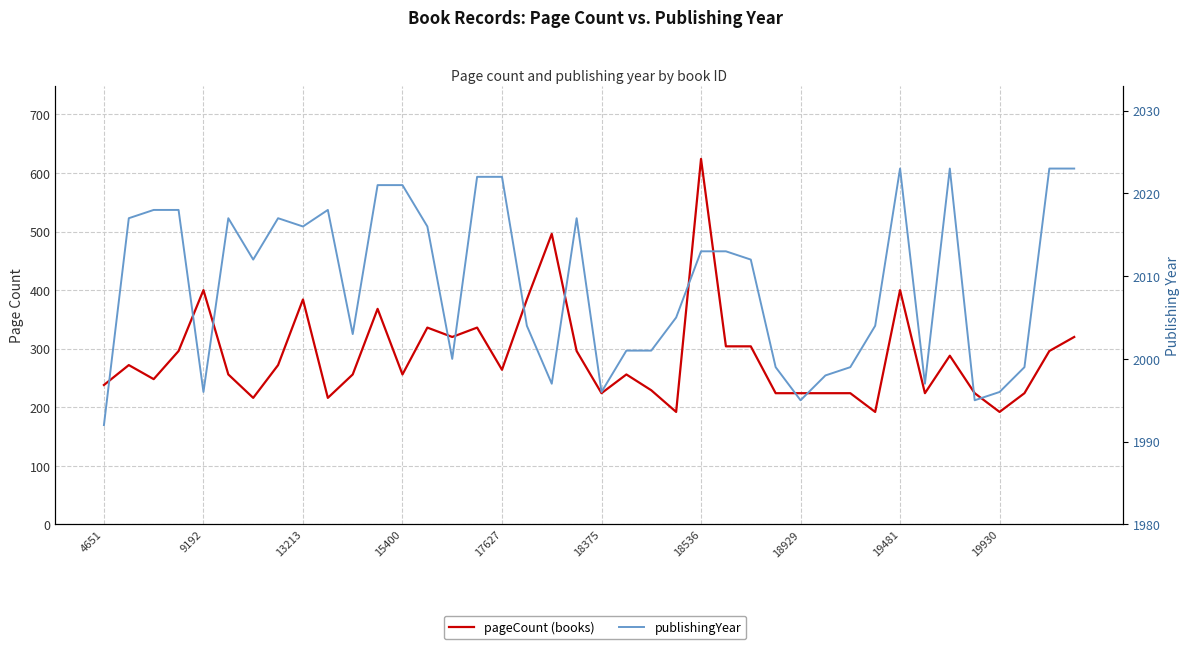

True or false: pageCount and publishingYear intersect in this chart.

False